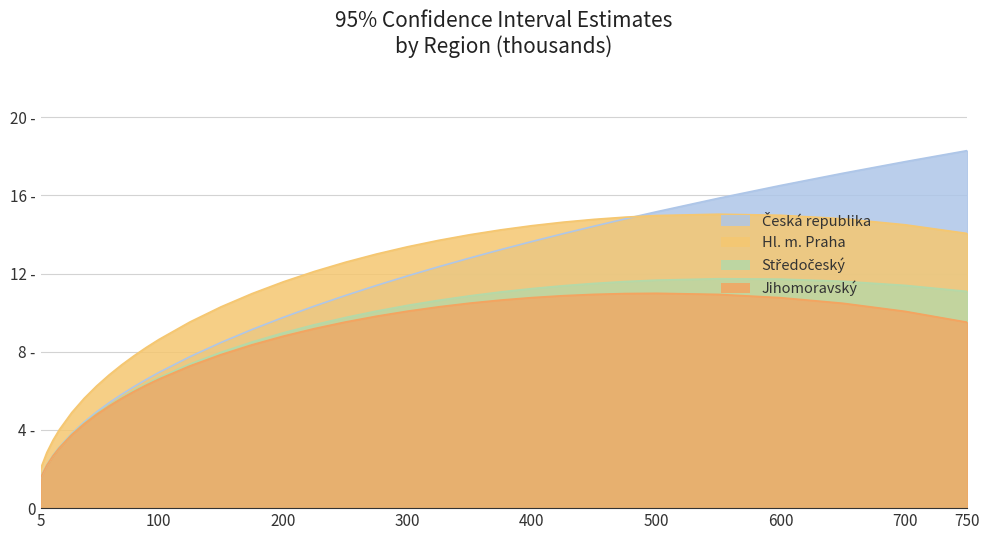

True or false: Jihomoravský and Hl. m. Praha intersect in this chart.

False